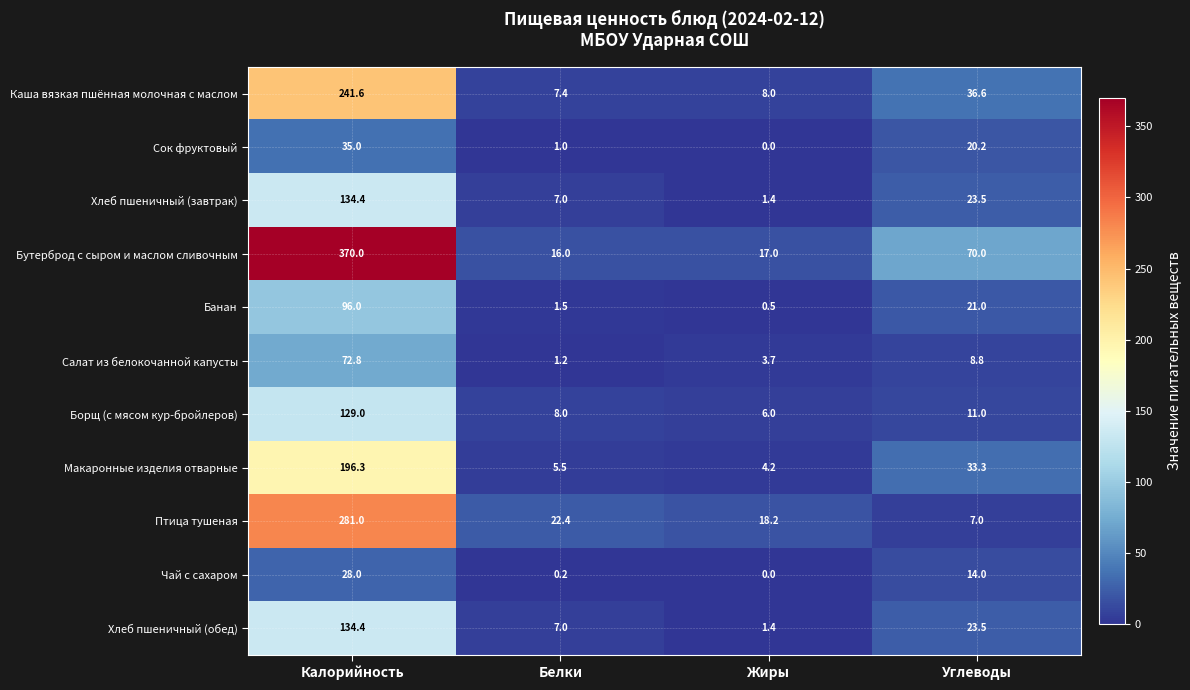

Where does the Чай с сахаром series first go above 14?

Калорийность